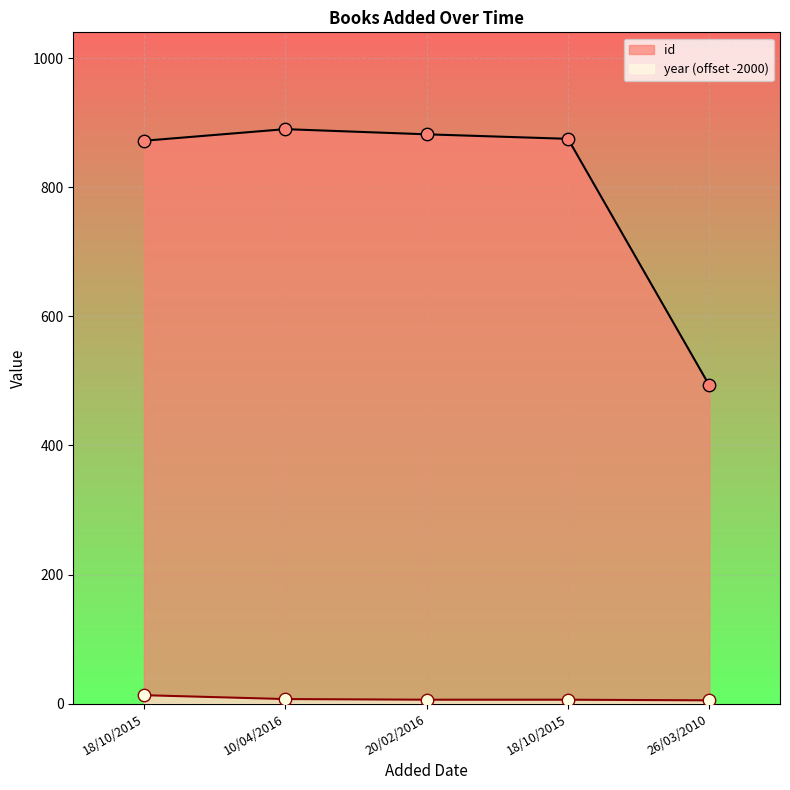

Which series reaches the maximum Y coordinate?

id